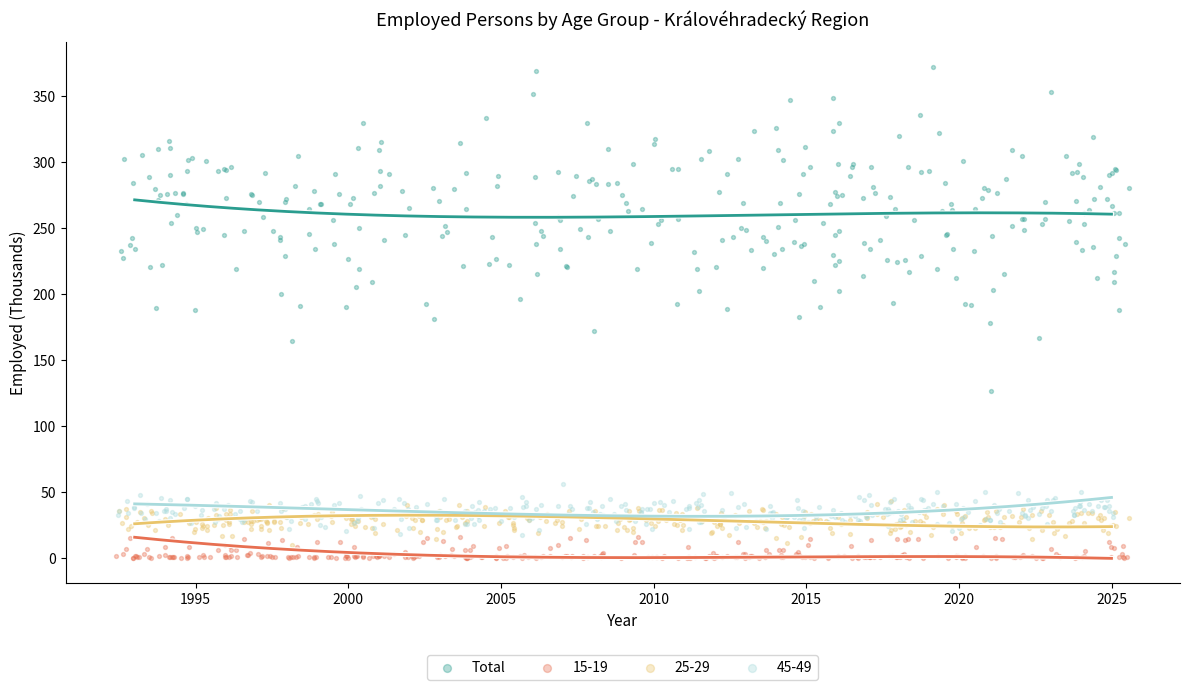

Which series has the largest Y range (max minus min)?

Total